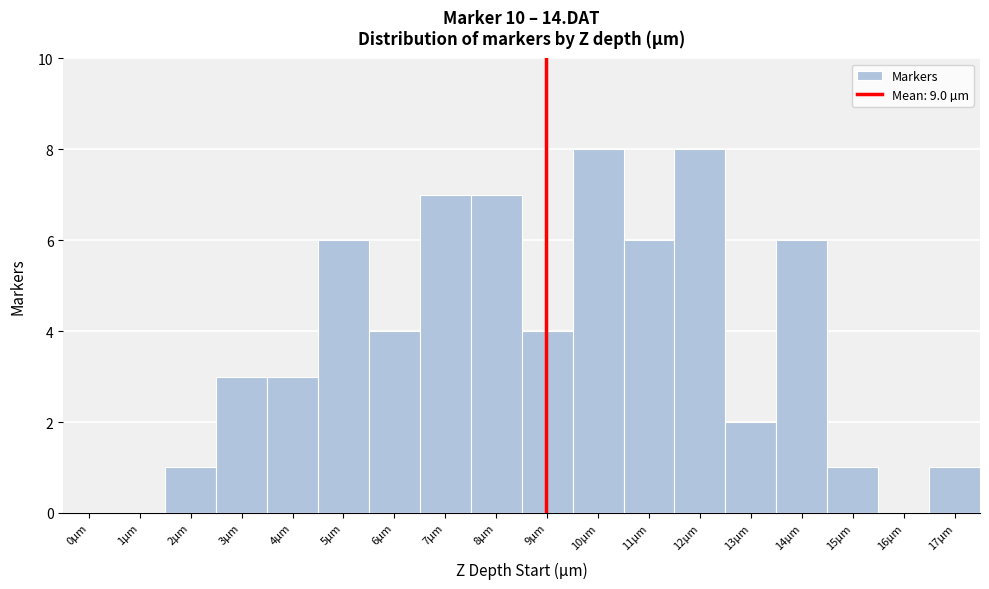

How tall is the bar that spans 8.5 to 9.5 on the x-axis? The values are not printed on the chart, so give them approximately, as read against the axis.

4